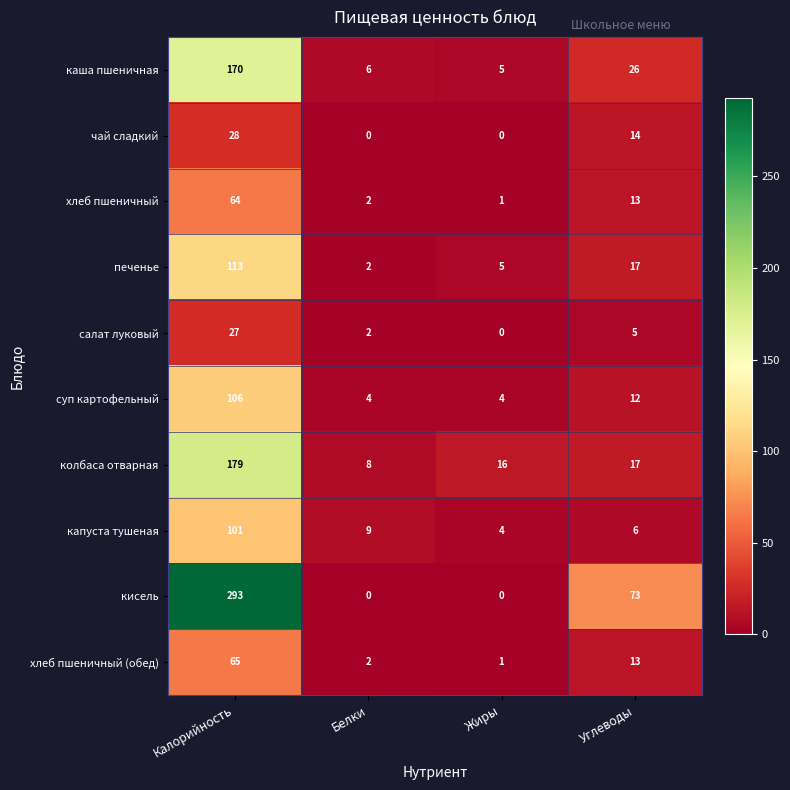

Between Жиры and Углеводы, which series saw the biggest shift?

кисель